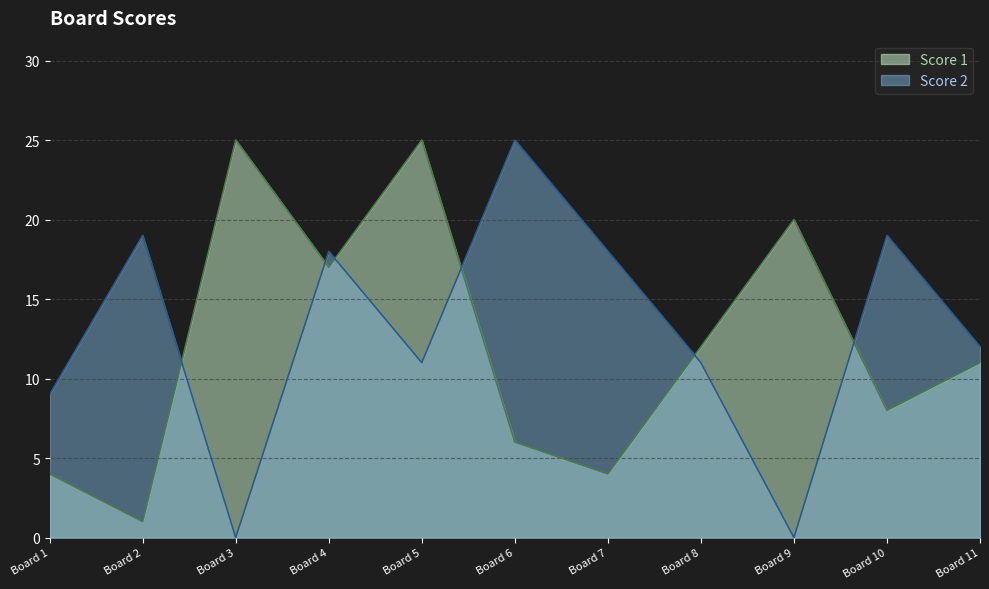

True or false: Score 2 has a value of 12 at Board 11.

True